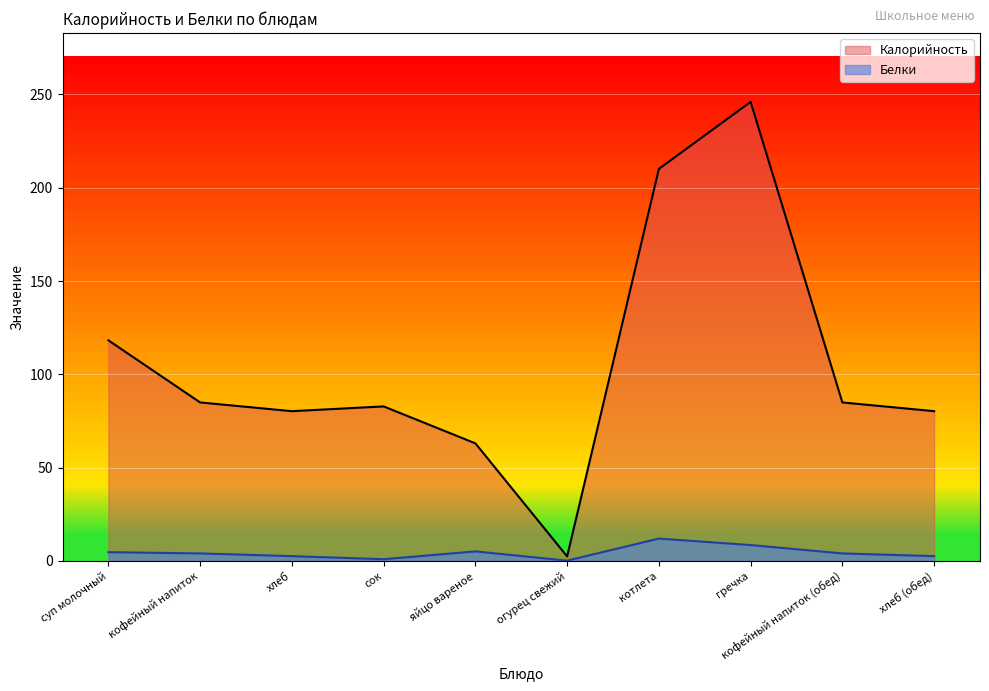

True or false: Калорийность and Белки cross at least once.

False